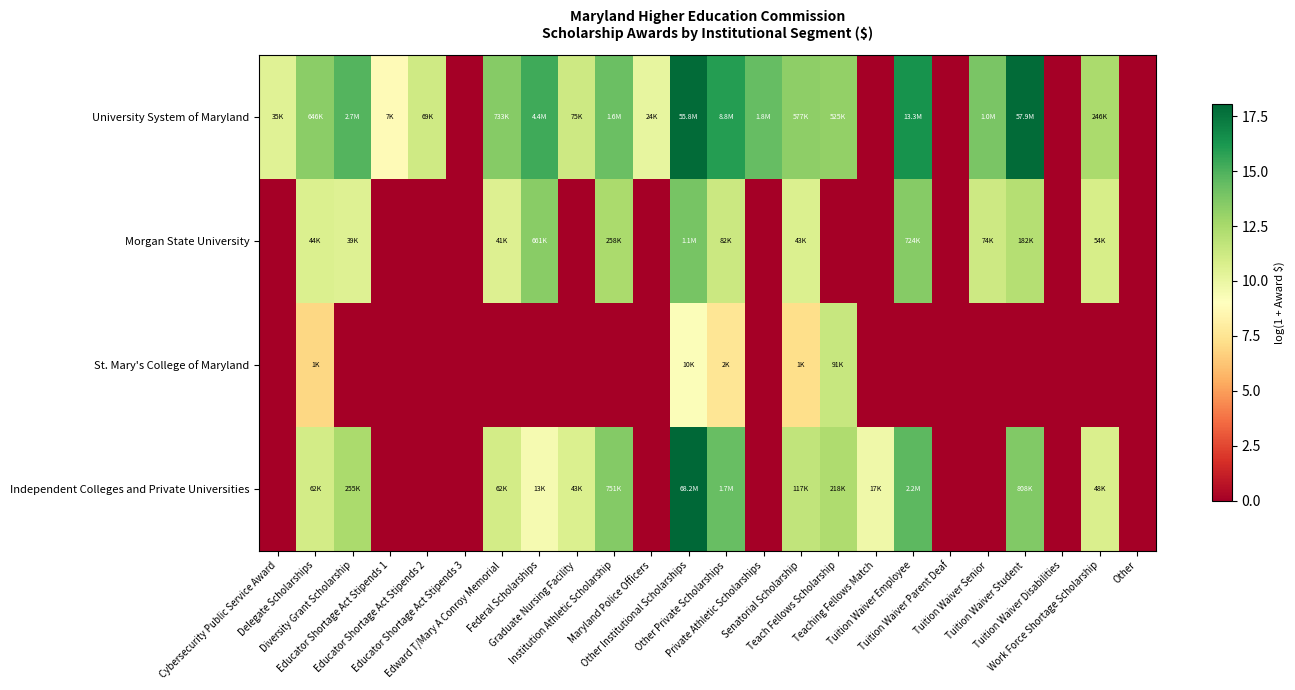

Which has a higher value, Edward T/Mary A Conroy Memorial or Tuition Waiver Disabilities?

Edward T/Mary A Conroy Memorial